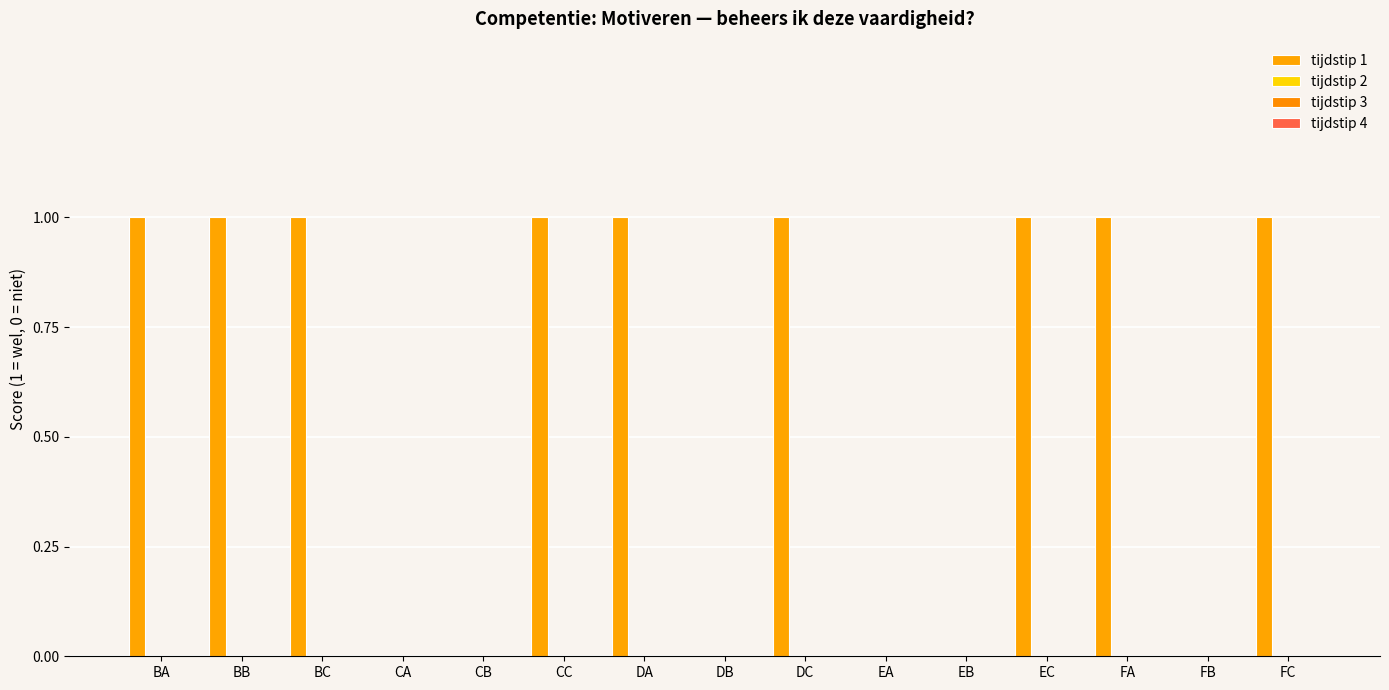

How many data points does each series have?

15